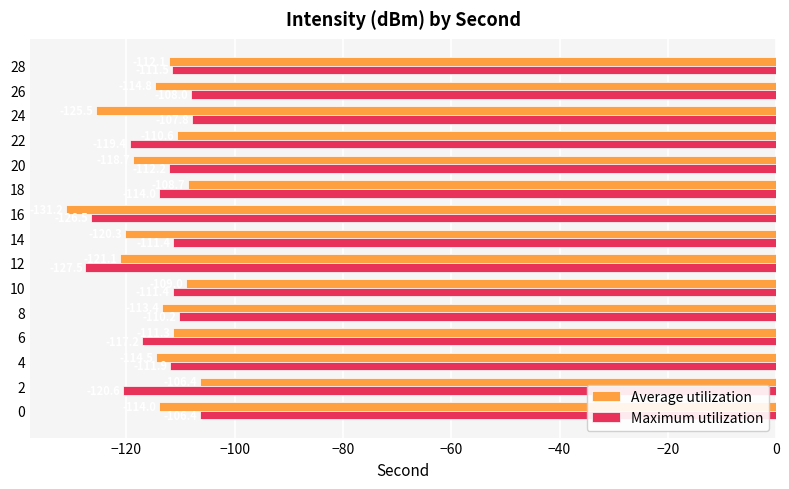

Which series has the largest total across all categories?

Maximum utilization